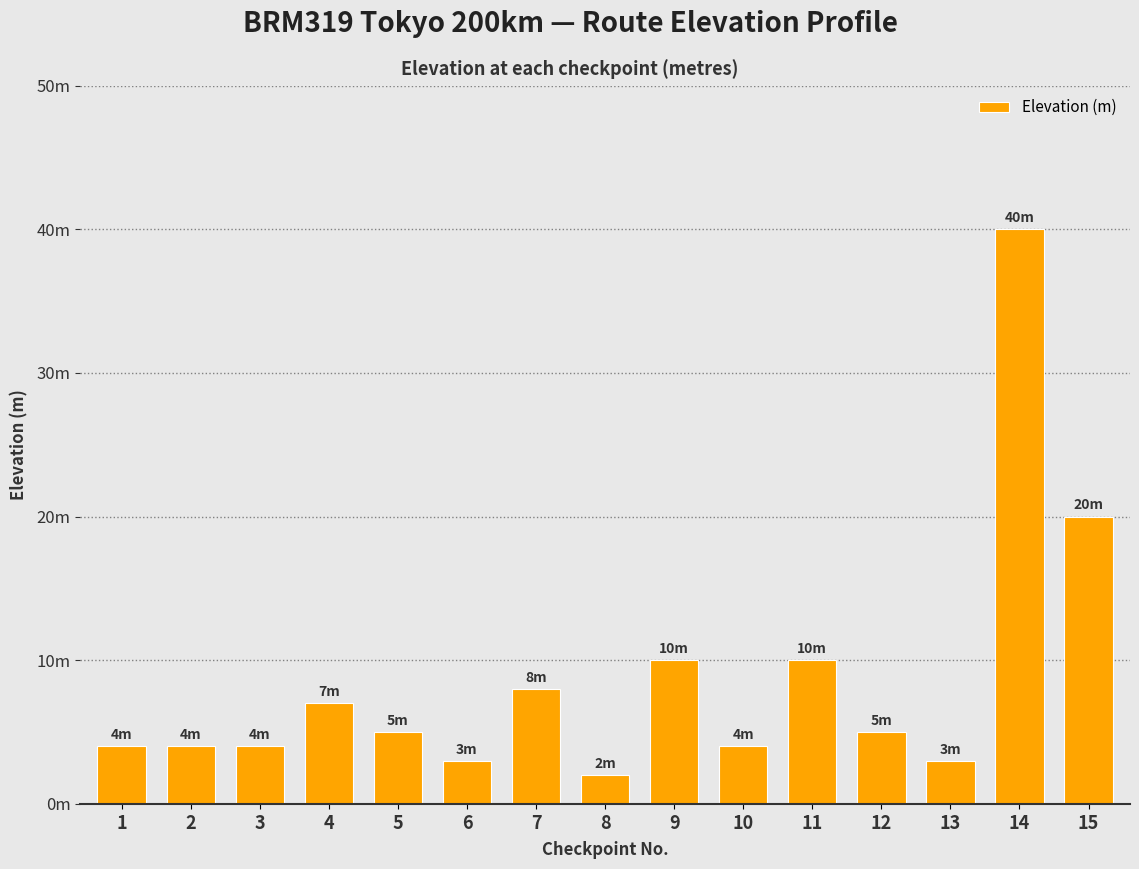

Are the bars horizontal?

No